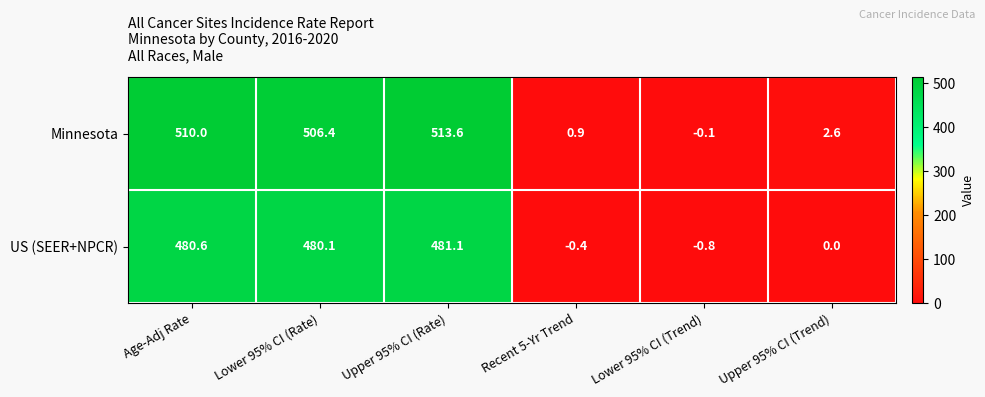

Count the number of categories in the chart.

6